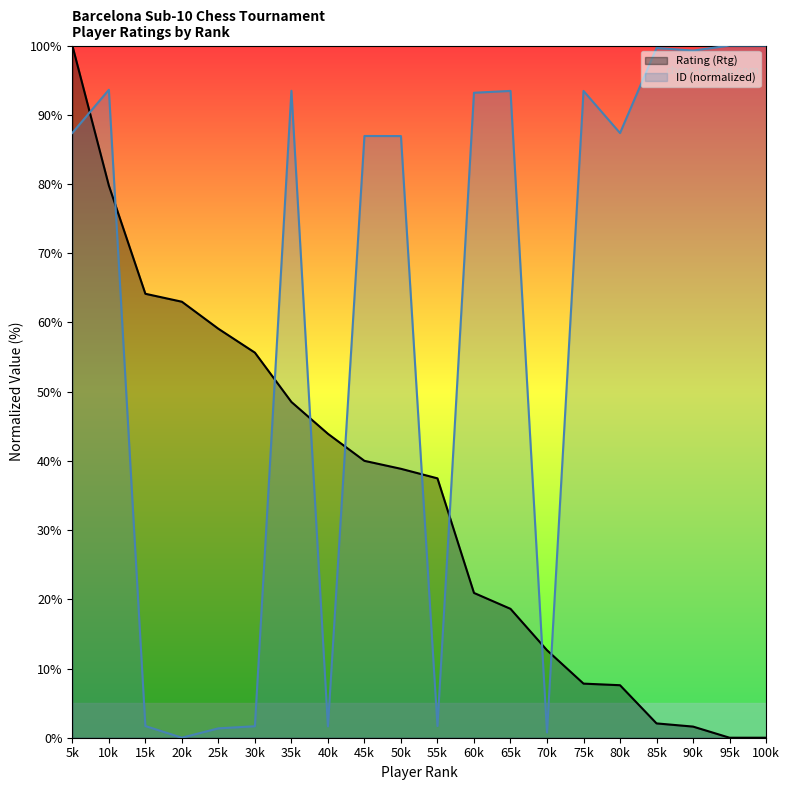

Which category has the highest value in the Rating (Rtg) series?

5k